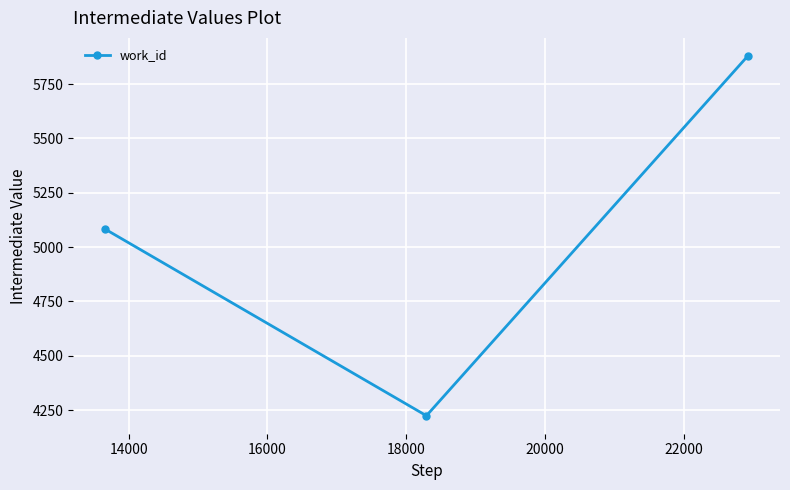

What is the maximum value shown in the chart?

5880